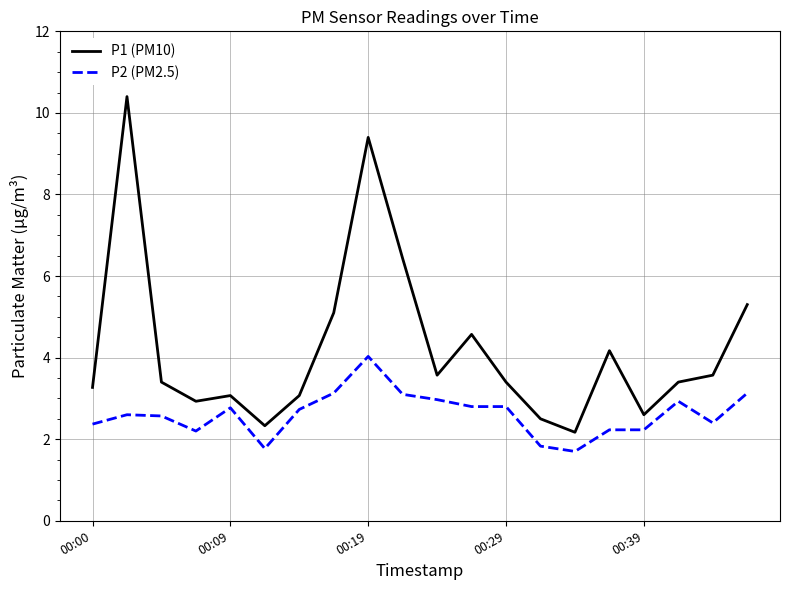

Which series has the largest range (max minus min)?

P1 (PM10)